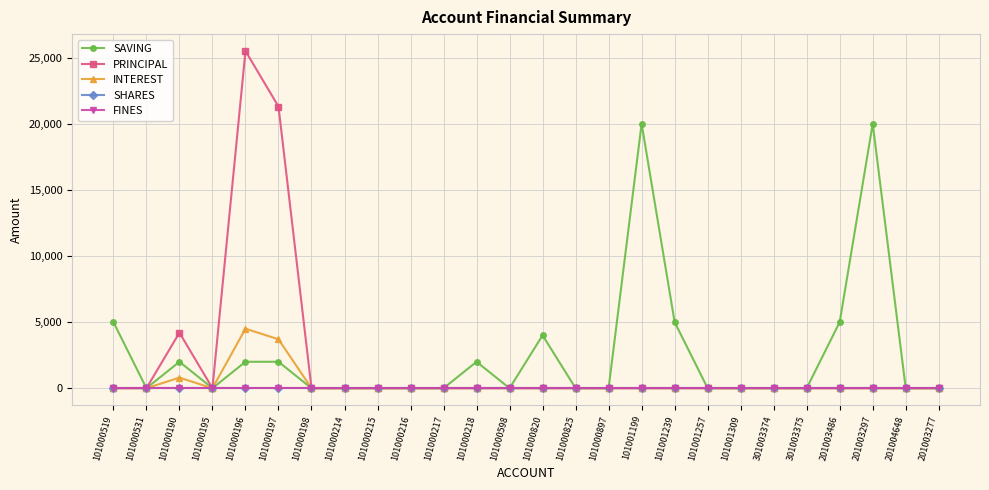

Is this an area chart (filled region under the line)?

No